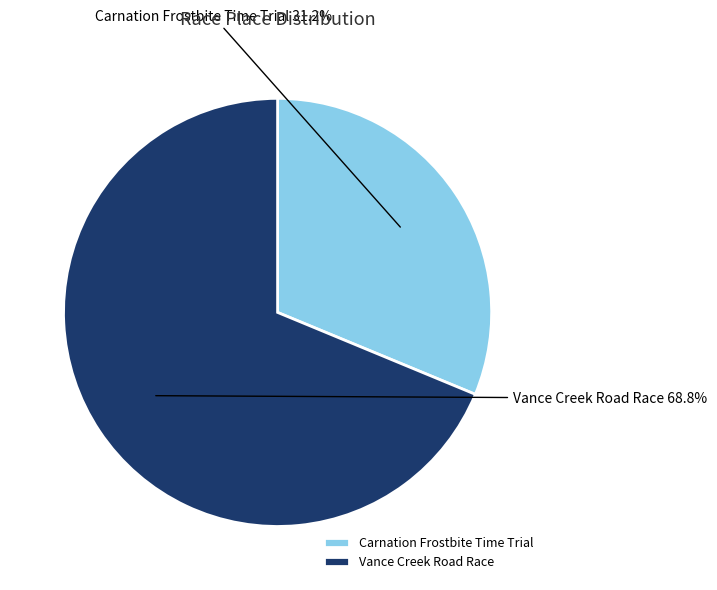

Is there a majority slice in this chart?

Yes